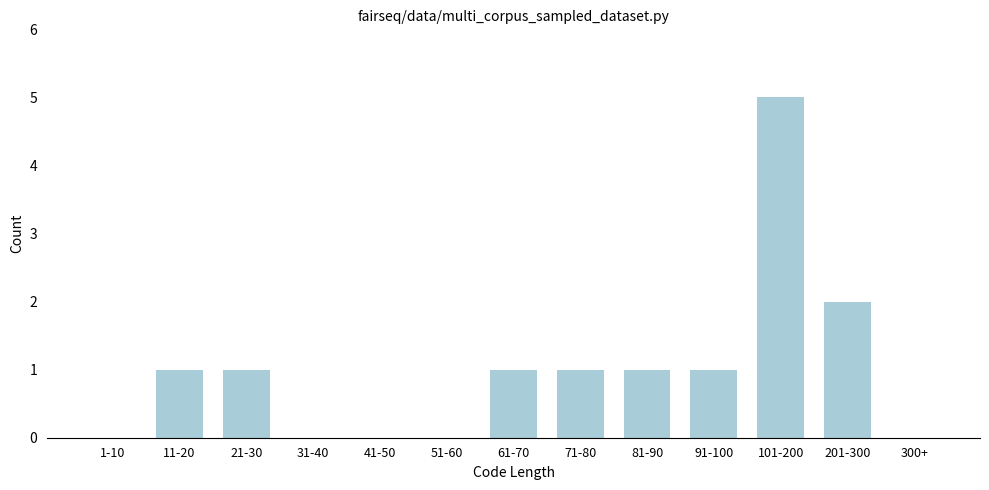

Reading left to right, what are all the values shown in this chart?

1-10=0	11-20=1	21-30=1	31-40=0	41-50=0	51-60=0	61-70=1	71-80=1	81-90=1	91-100=1	101-200=5	201-300=2	300+=0